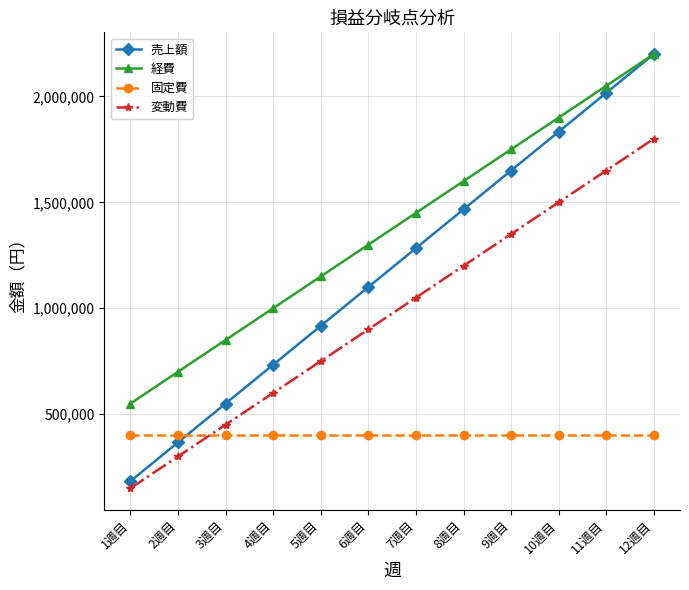

At 3週目, list the series in order from largest to smallest.

経費, 売上額, 変動費, 固定費